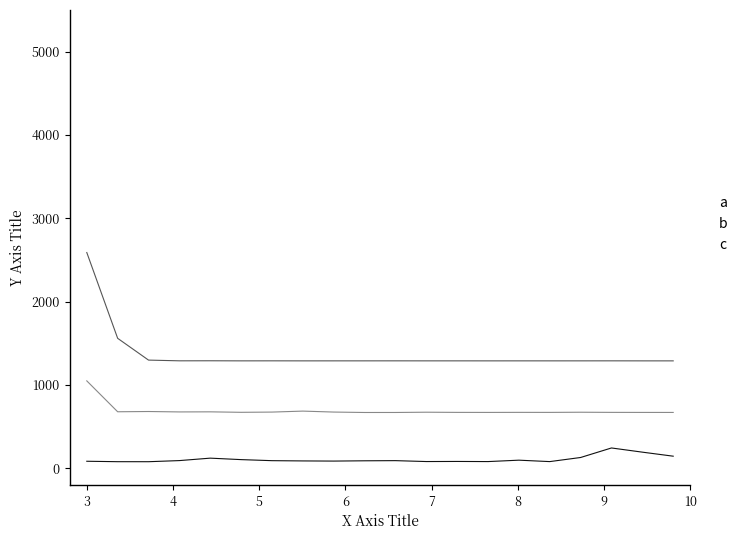

True or false: b and a cross at least once.

False